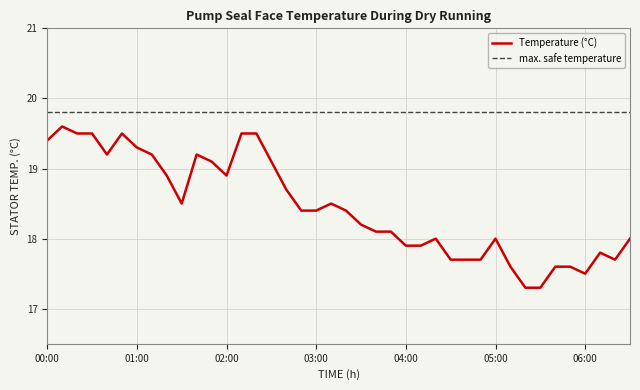

How many lines are shown in the chart?

1